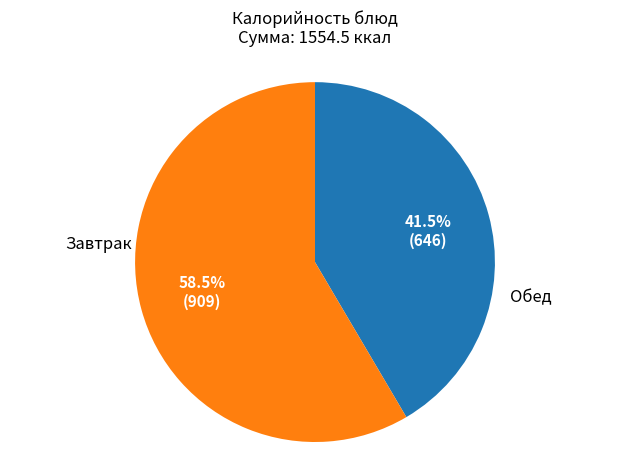

Does any single category account for the majority?

Yes